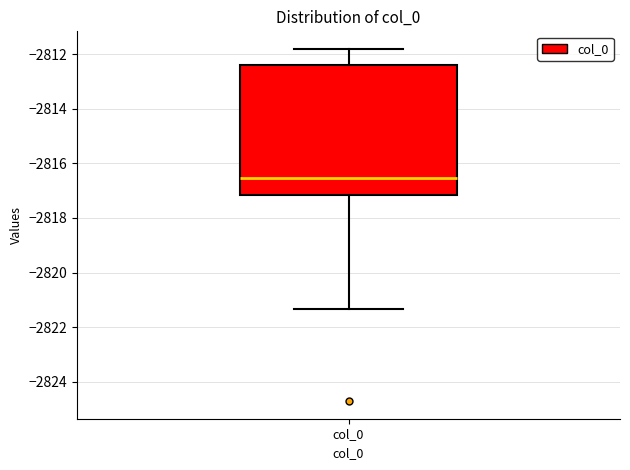

Read this box plot against the y-axis: the position of the median line, the range covered by the box, and the ends of both whiskers. The values are not printed on the chart, so give them approximately, as read against the axis.

median -2816.6, box -2817.2 to -2812.4, whiskers -2821.4 to -2811.8